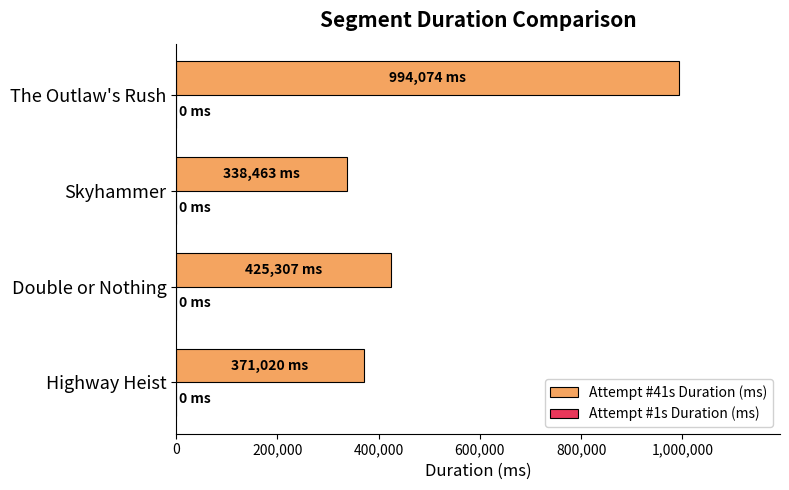

Between Highway Heist and The Outlaw's Rush, which is larger?

The Outlaw's Rush